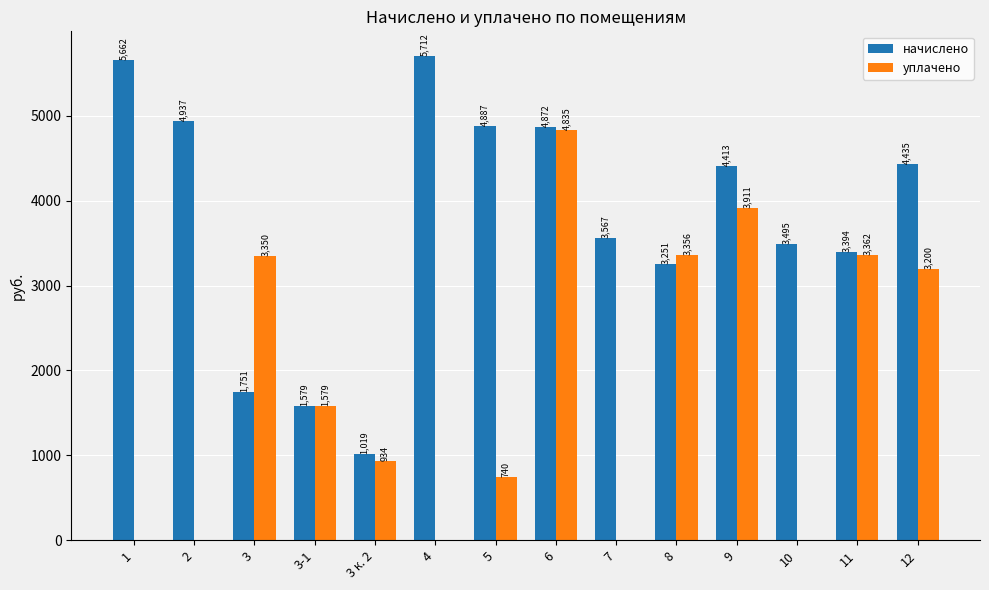

What is the sum of all начислено values?

52973.2